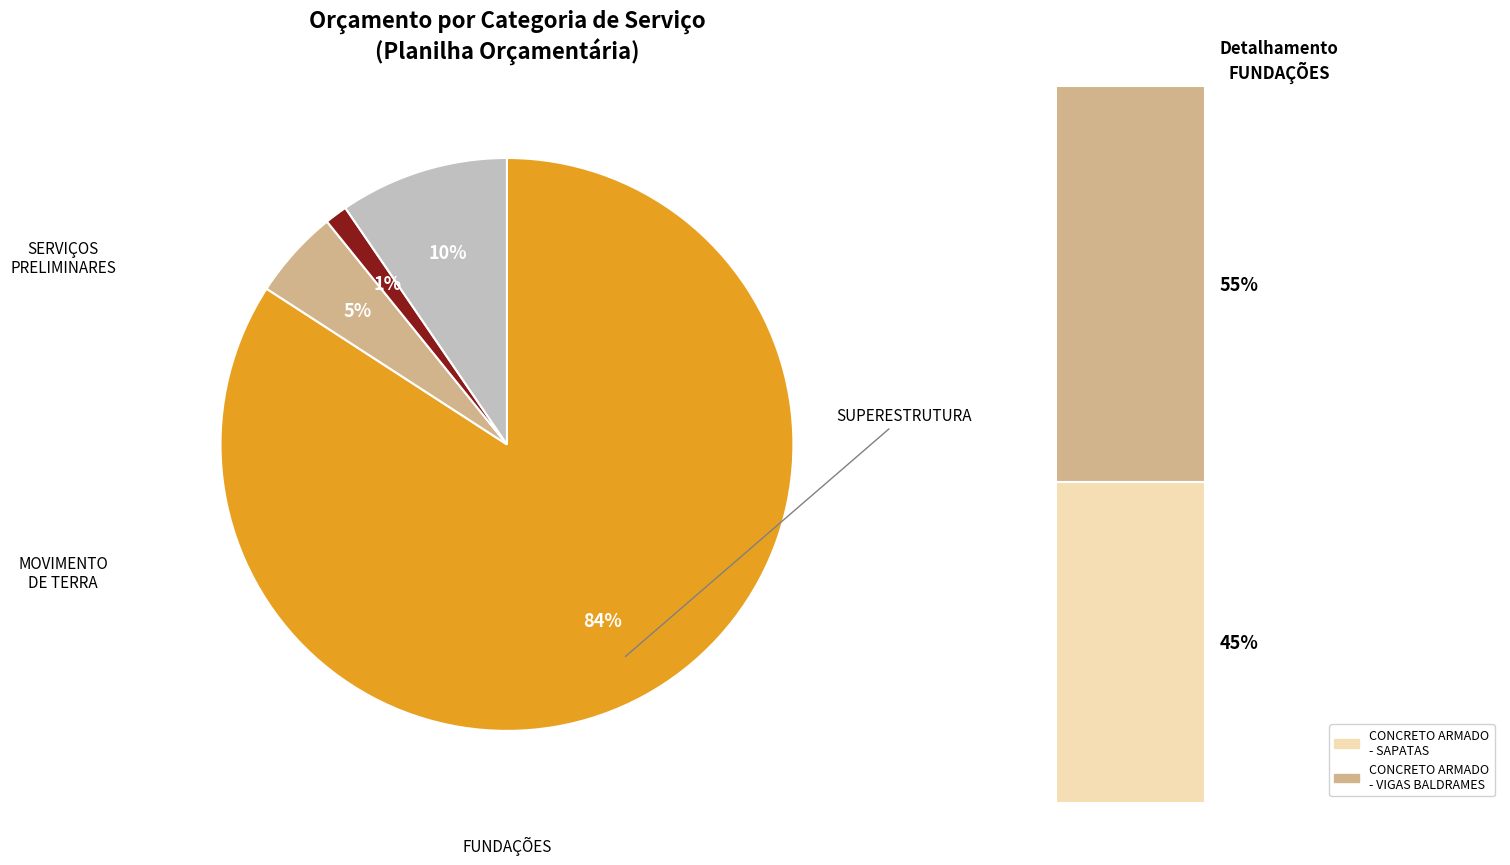

To the nearest percent, what is the average slice percentage?

25%